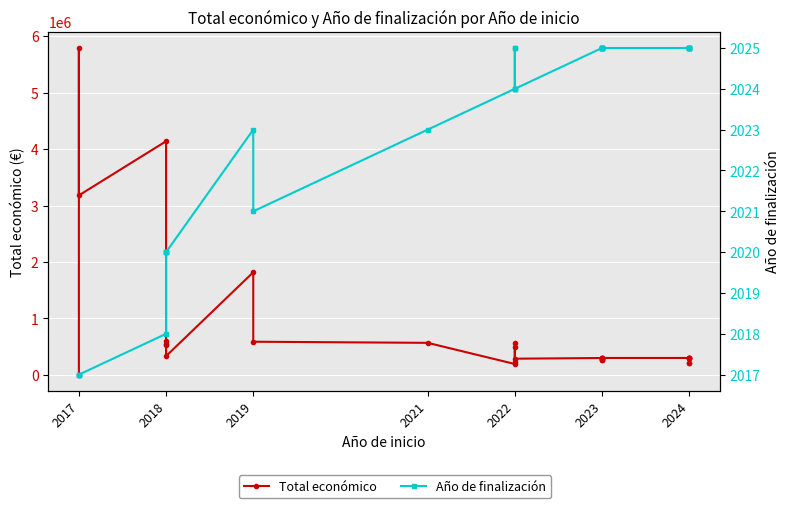

Which series has the largest range (max minus min)?

Total económico